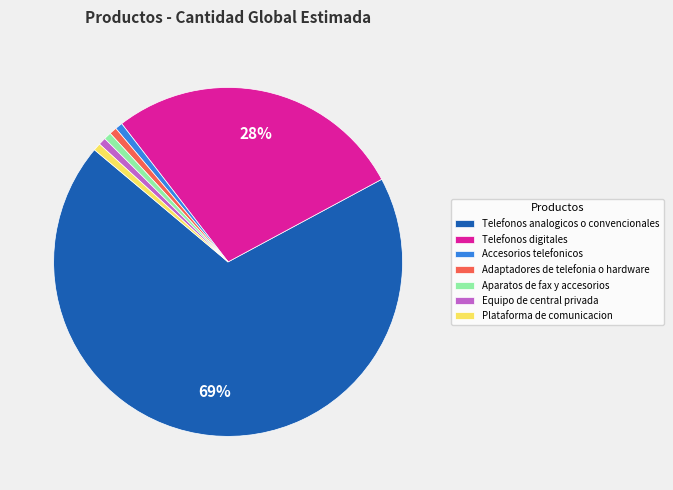

To the nearest percent, what percentage of the pie is Aparatos de fax y accesorios?

1%